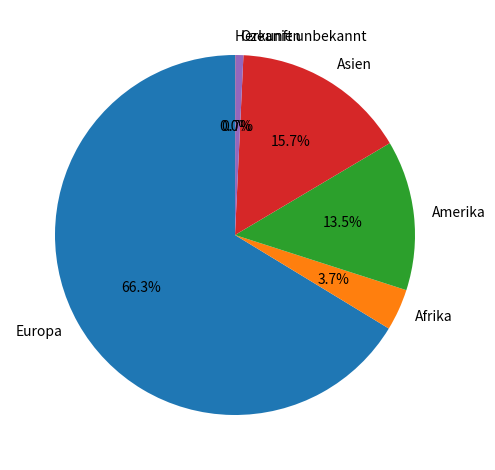

How much of the chart is everything except Amerika?

86.5%